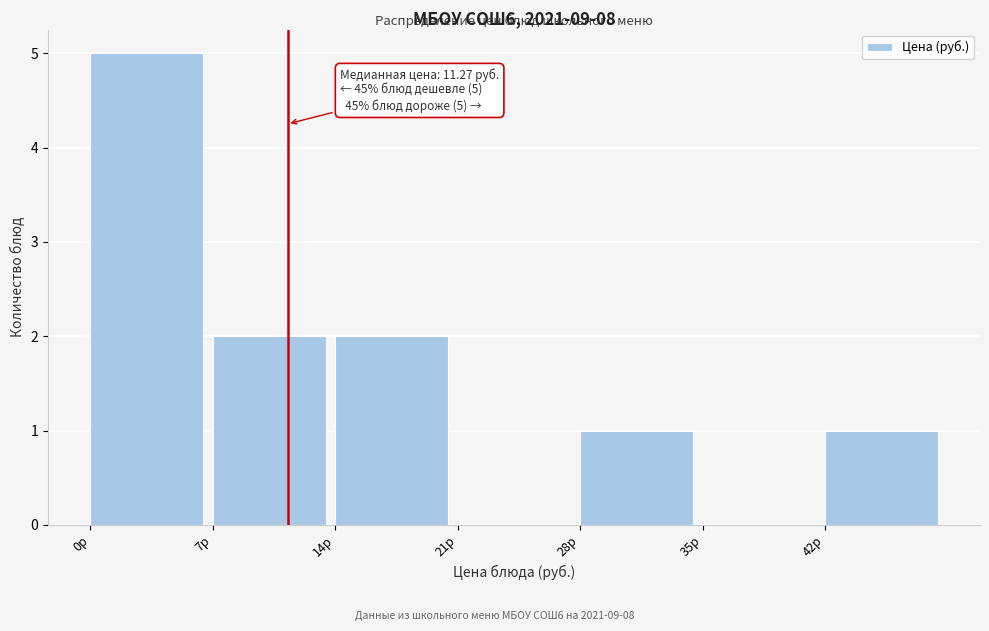

Which range on the x-axis has the tallest bar?

0 to 7